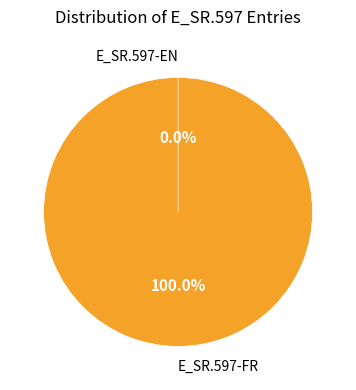

Does E_SR.597-FR represent more than half of the total?

Yes